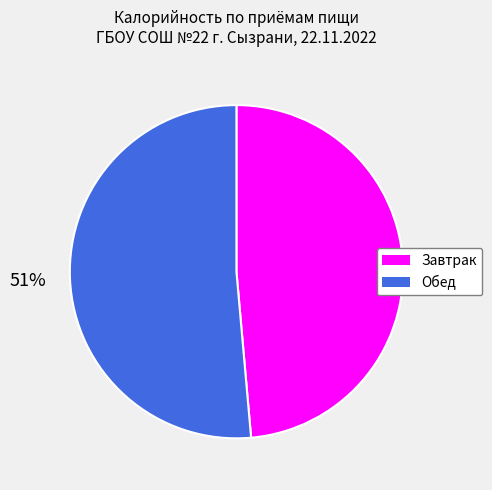

Is there any slice that represents more than half of the pie?

Yes